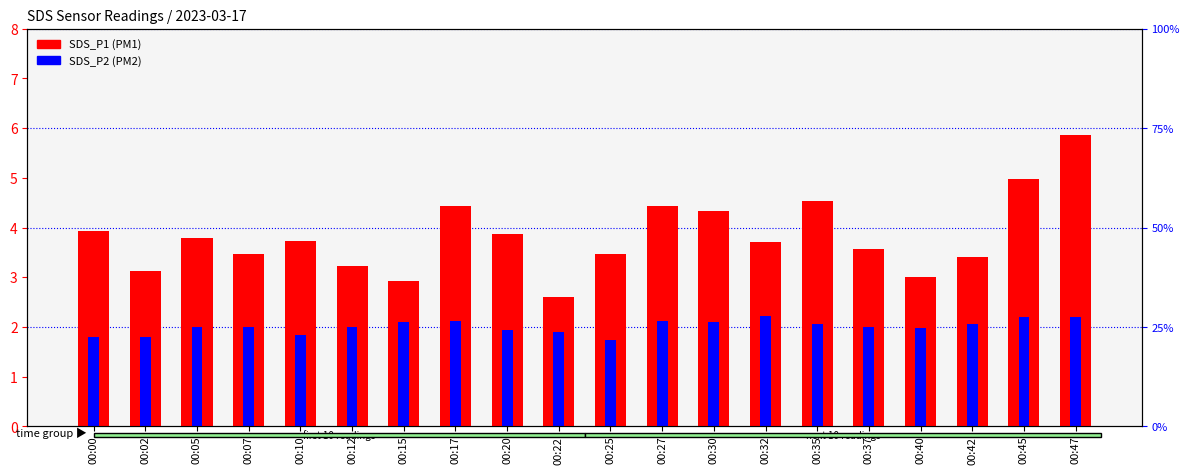

How many groups of bars are there?

20